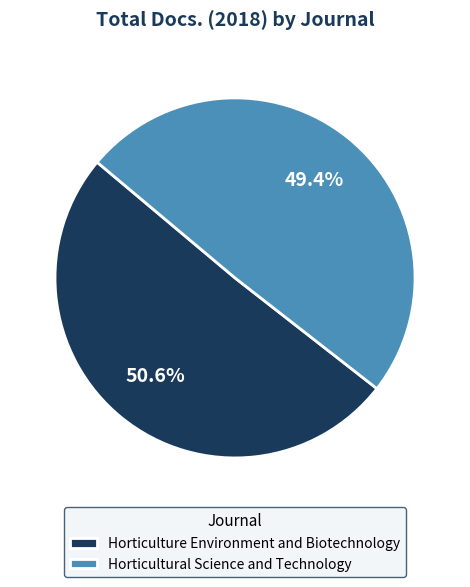

Between Horticulture Environment and Biotechnology and Horticultural Science and Technology, which is larger?

Horticulture Environment and Biotechnology